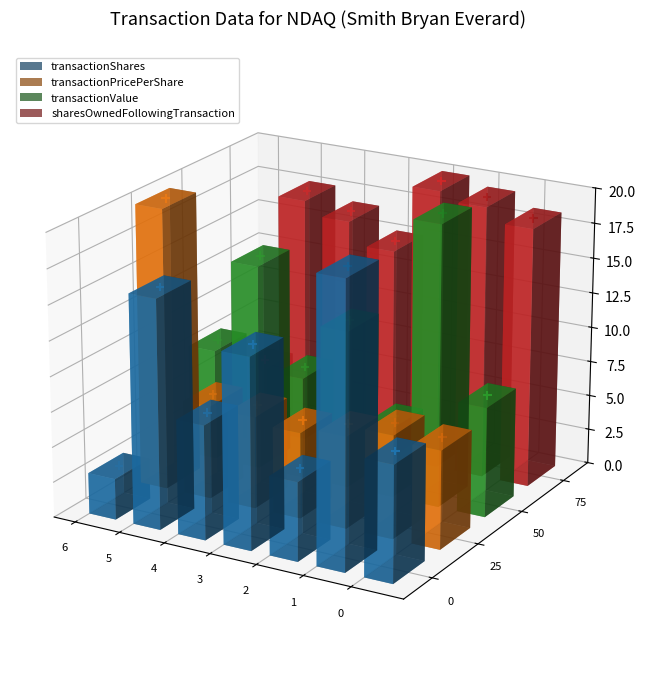

At how many categories does at least one series exceed 0?

7